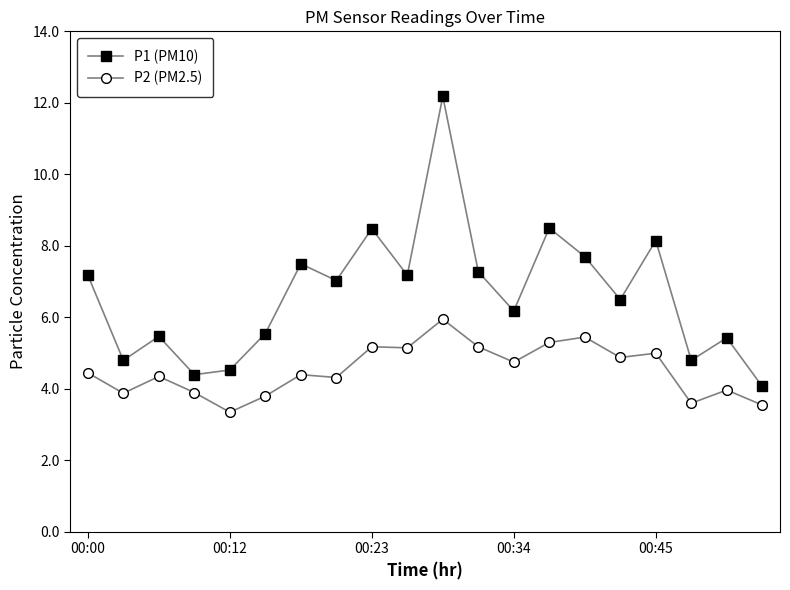

True or false: P1 (PM10) and P2 (PM2.5) cross at least once.

False